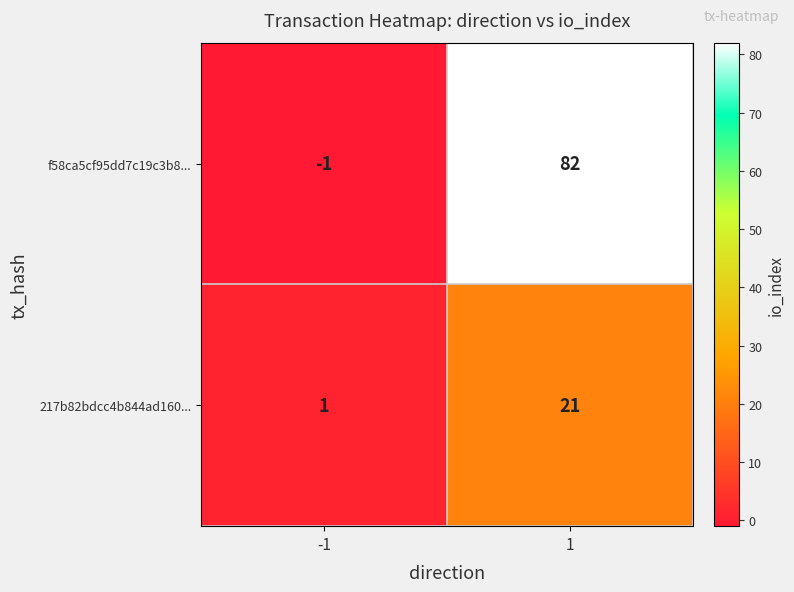

What is the difference between the 217b82bdcc4b844ad160... values at -1 and 1?

20